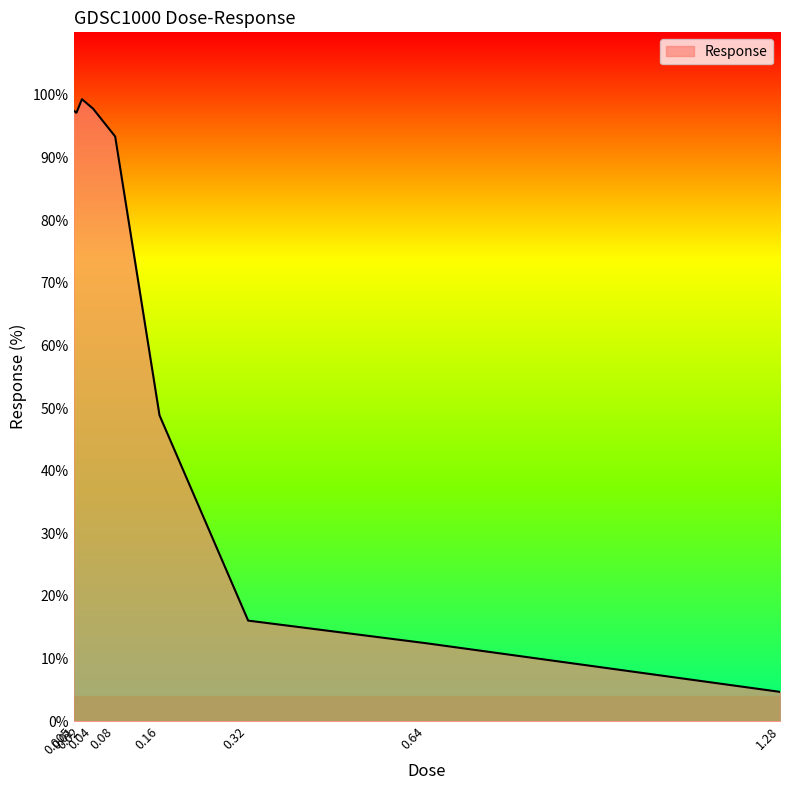

What is the minimum value shown in the chart?

4.7